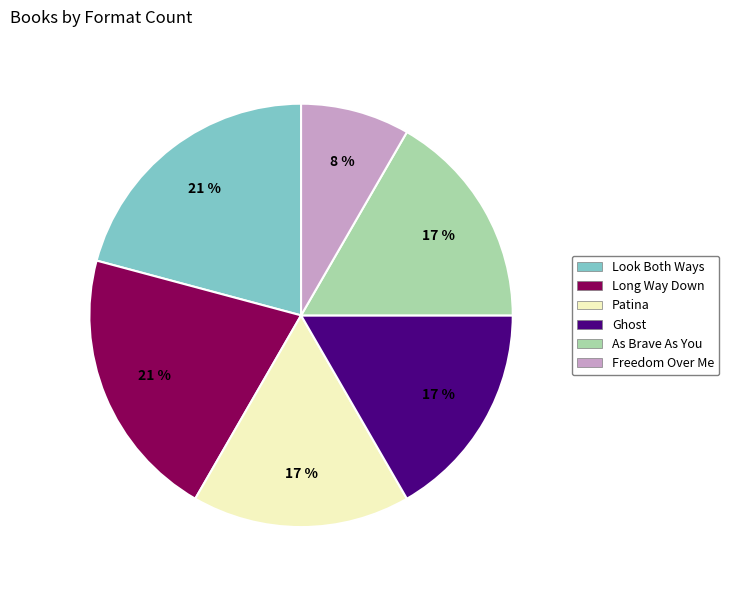

Which slice is the smallest?

Freedom Over Me